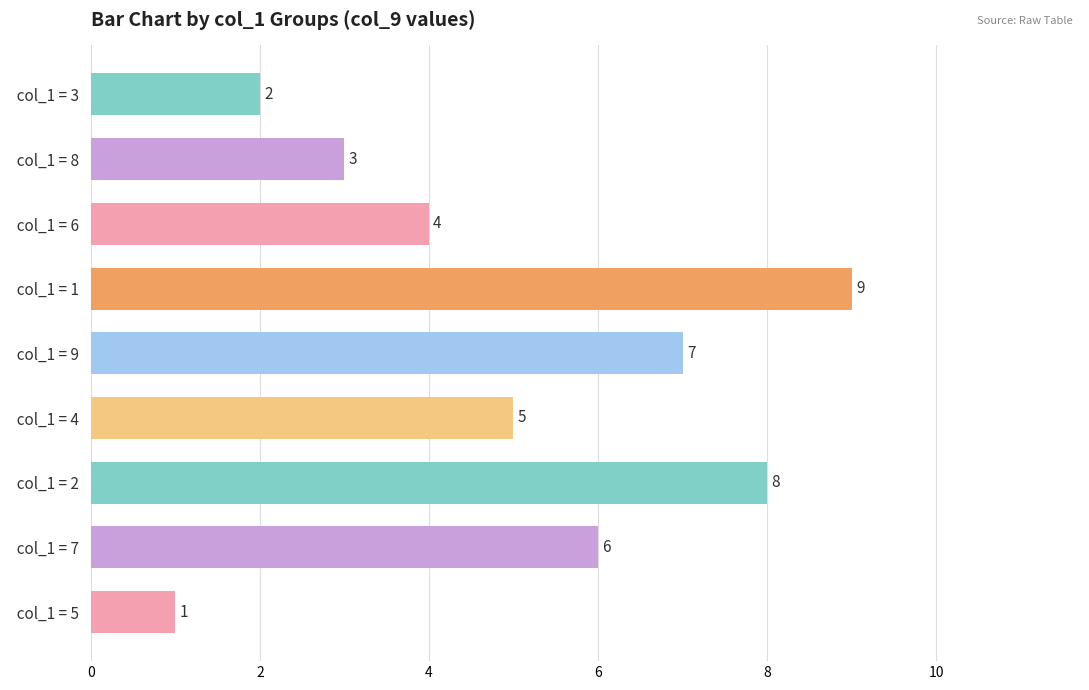

Which category has the highest value across all series?

  col_1 = 1  